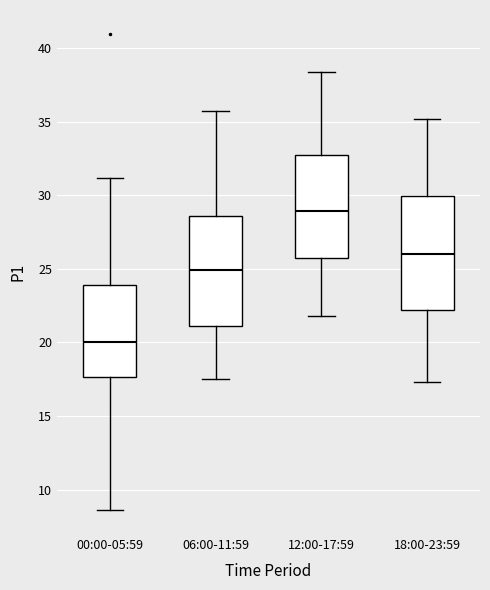

Which box's median line is the lowest?

00:00-05:59